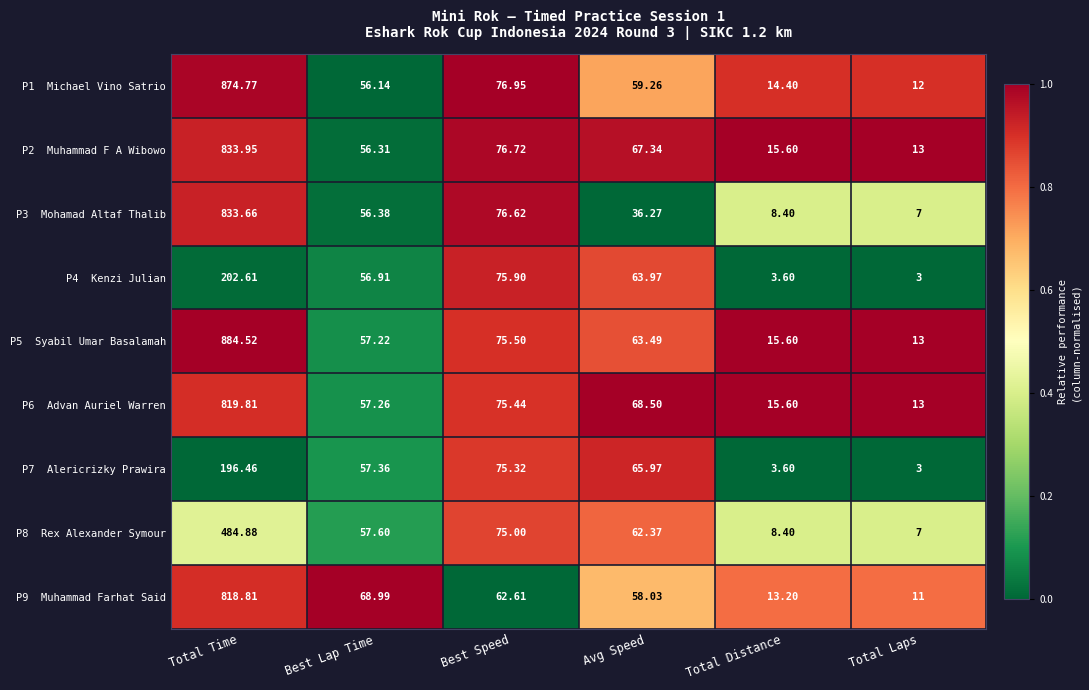

What is the total value across all series at Best Speed?

670.1